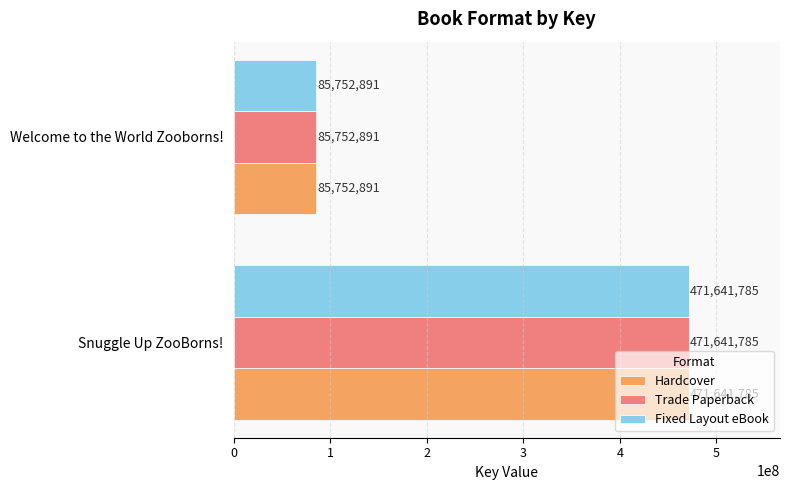

What is the sum of all Hardcover values?

557394676